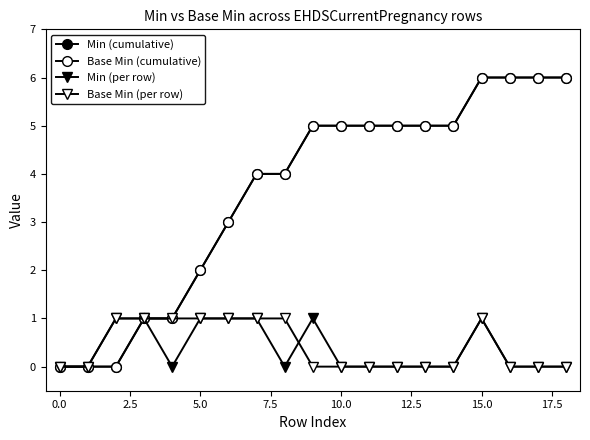

Does the chart have visible grid lines?

No